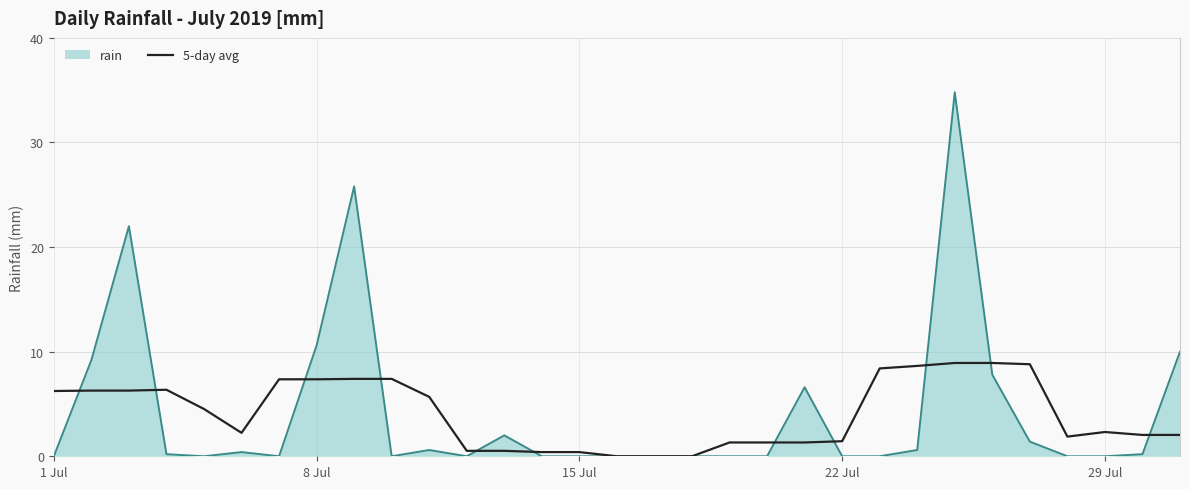

What is the maximum value for 5-day avg?

8.9